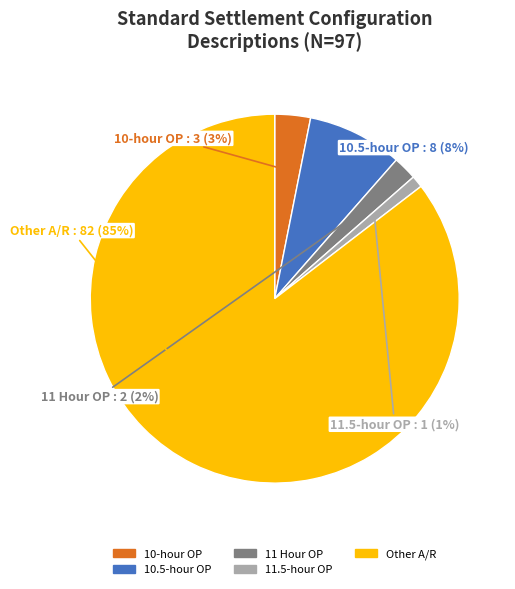

Do 11.5-hour OP and 10-hour OP together represent more than half of the pie?

No